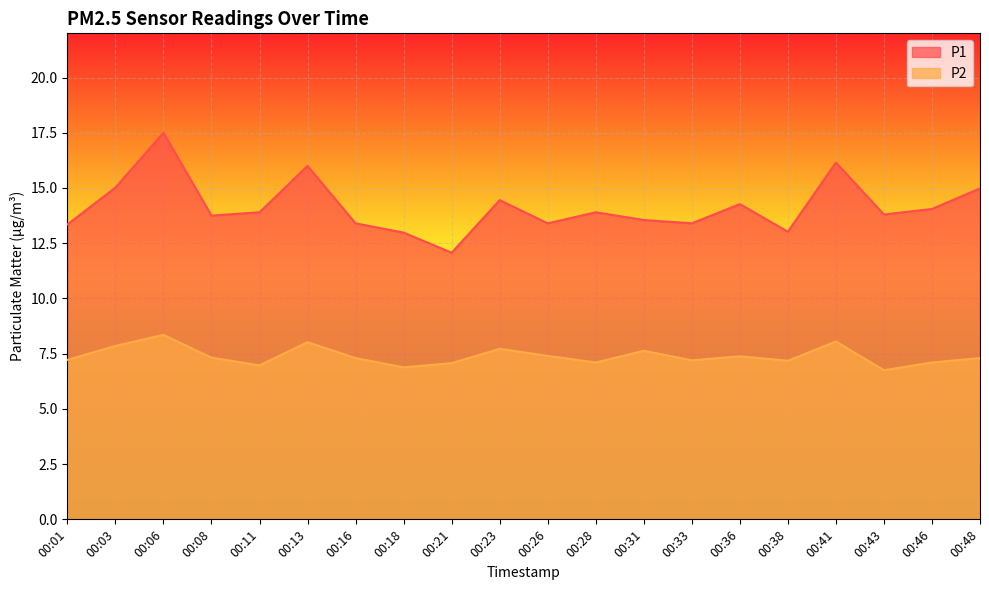

True or false: P1 and P2 cross at least once.

False